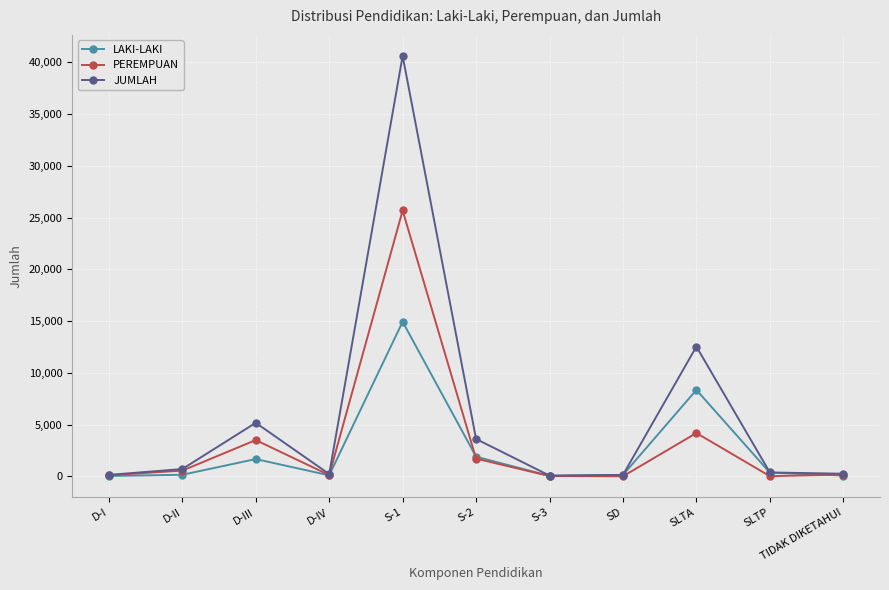

What is the label of the 6th point from the left?

S-2